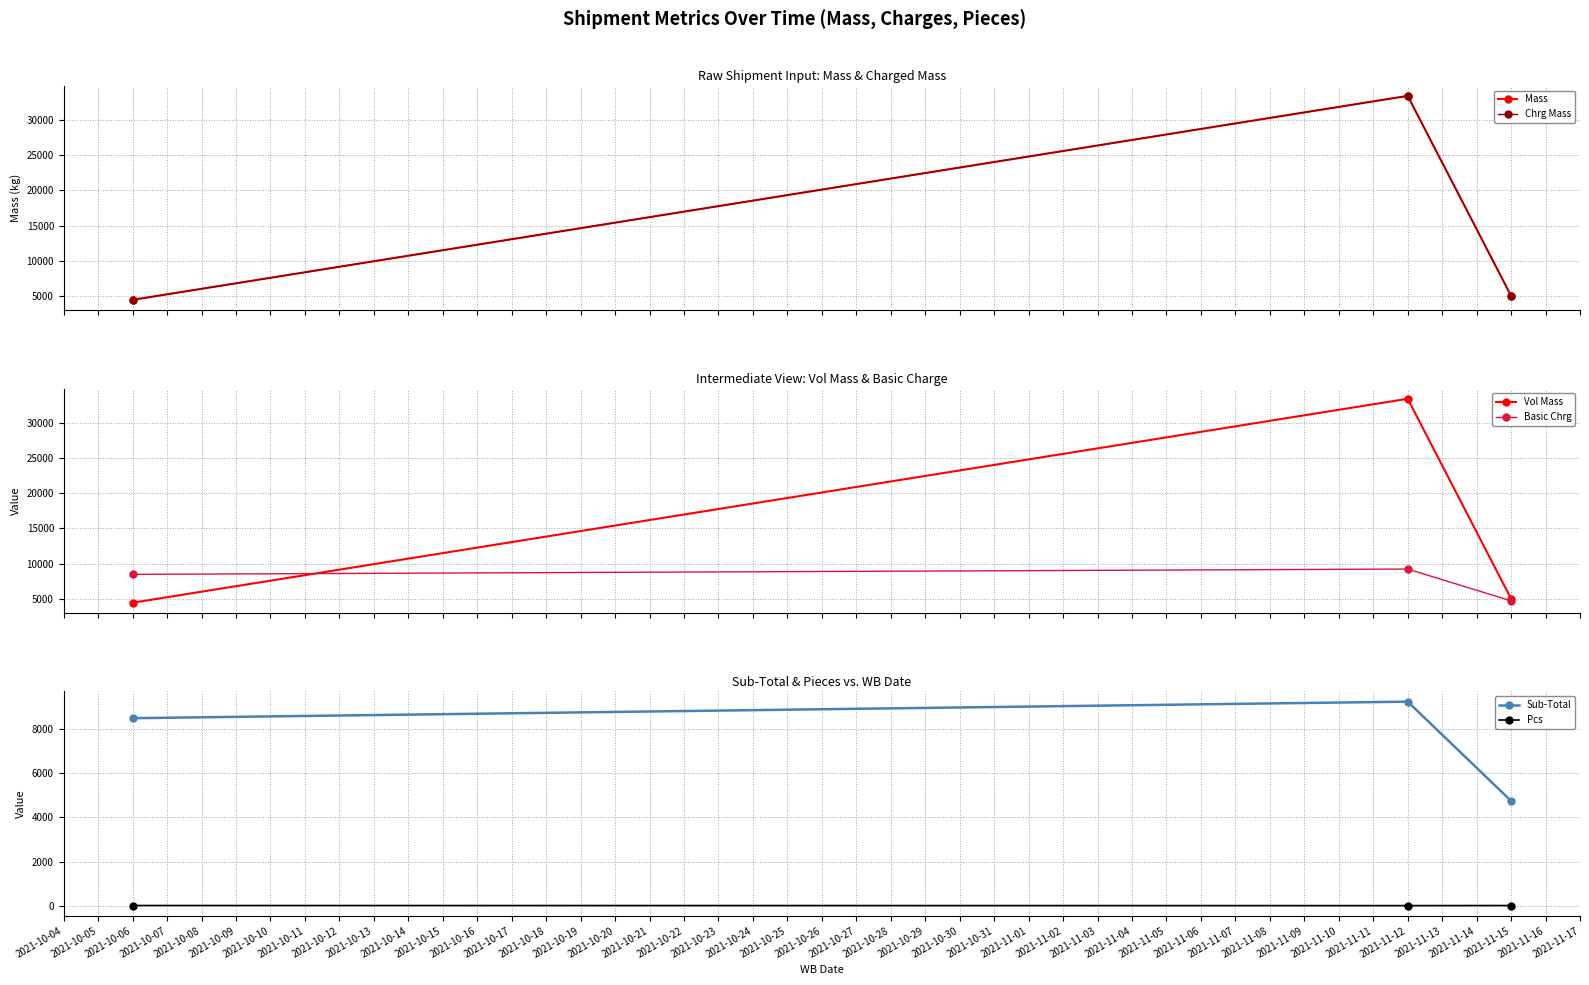

How many data points in Pcs are less than 5?

1